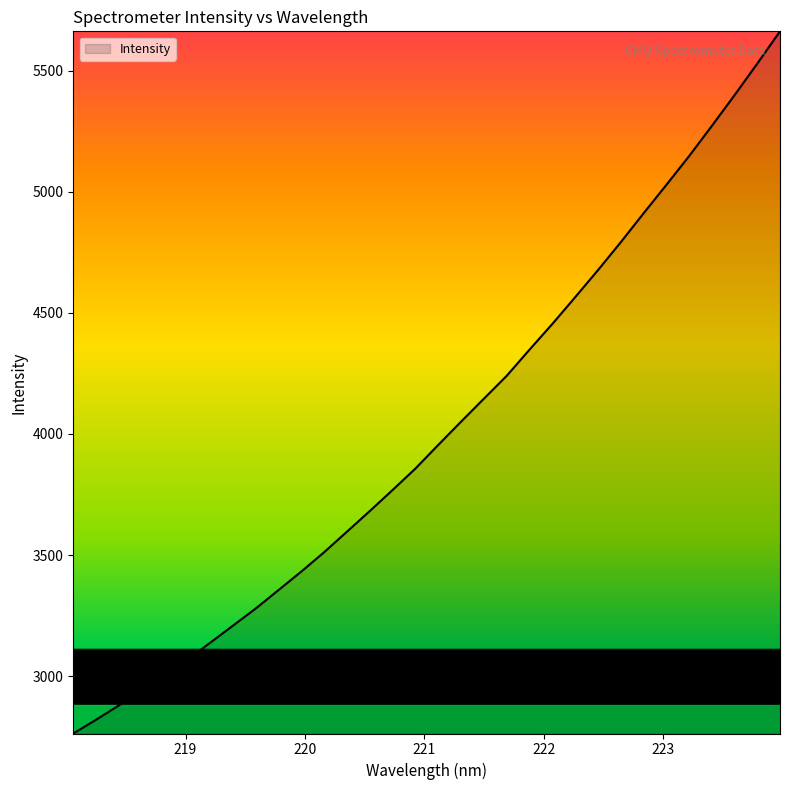

What is the minimum value shown in the chart?

2763.1